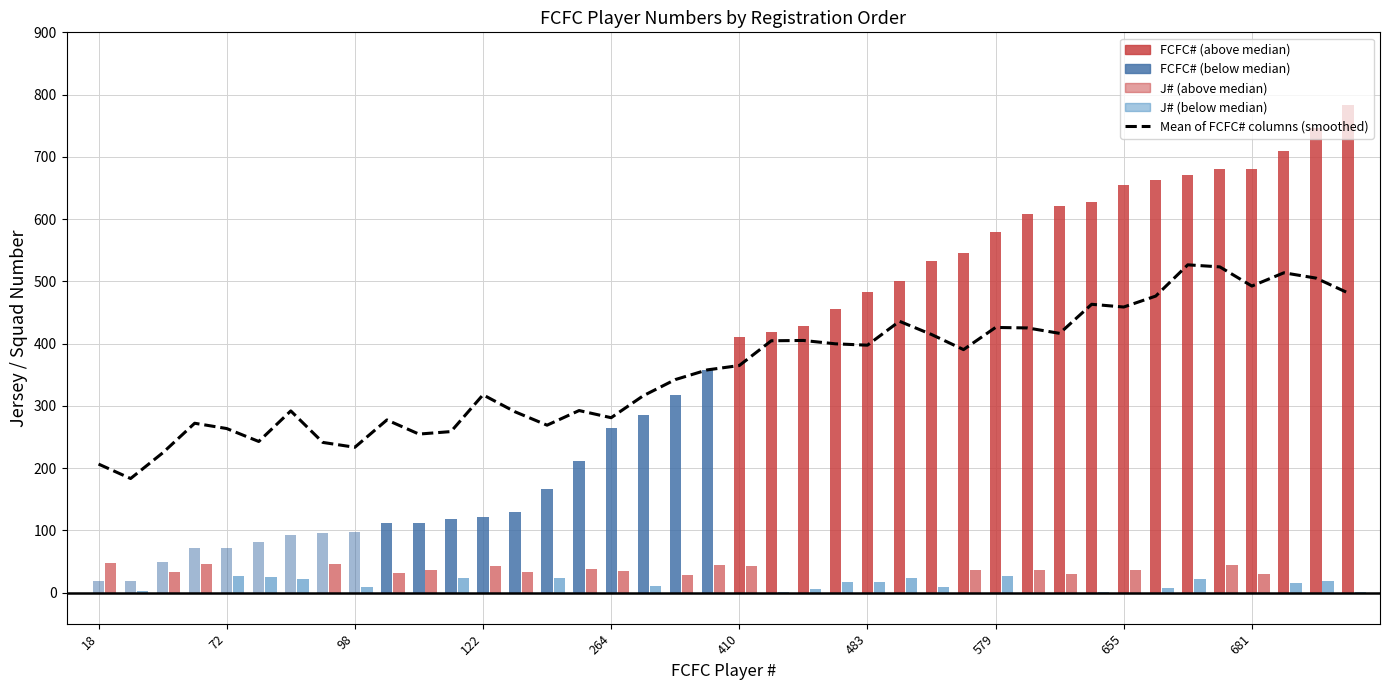

Reading right to left, list all the values displayed in this chart.

481.4	505.2	513.7	492.4	523.2	526.5	476.3	458.7	463.1	416.4	425.1	425.9	390.3	414.6	435.8	397.4	399.6	405.0	404.5	364.7	357.7	342.1	316.1	280.9	292.4	268.9	290.4	317.7	258.6	254.6	277.3	233.4	241.2	291.8	242.7	263.5	272.0	224.3	183.2	206.4